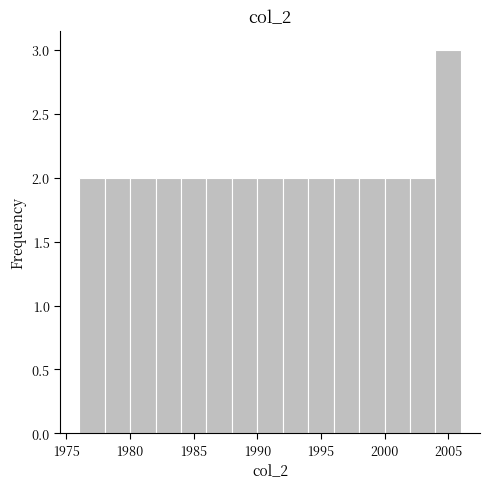

How tall is the bar that spans 1982 to 1984 on the x-axis? The values are not printed on the chart, so give them approximately, as read against the axis.

2